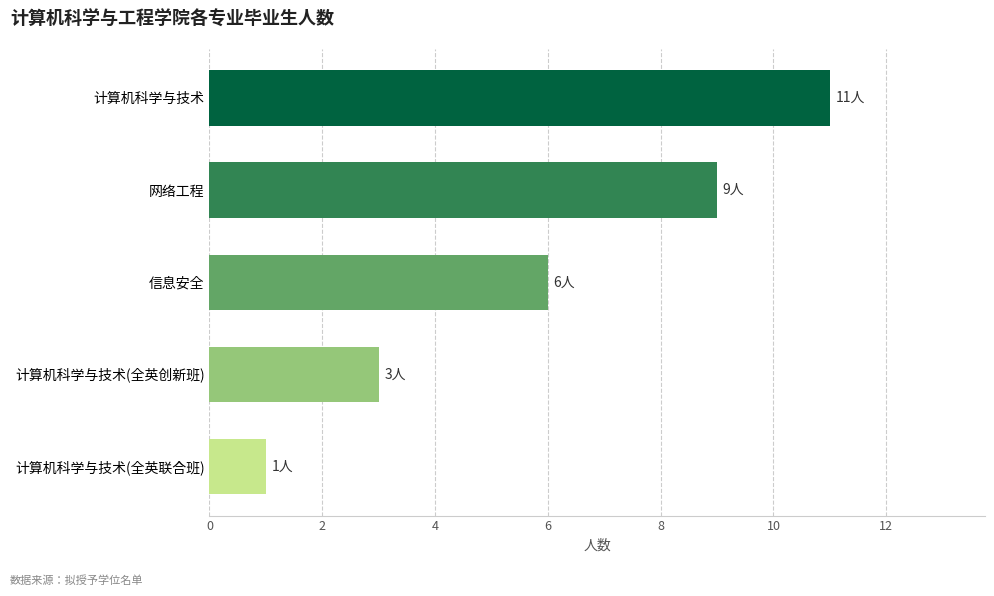

Reading bottom to top, extract all data points from this chart.

1	3	6	9	11